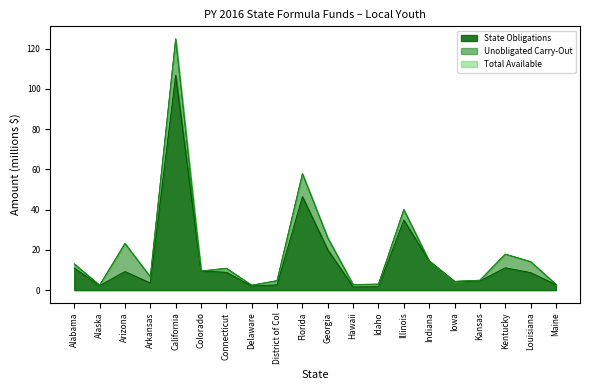

Where is State Obligations nearest to the value 54?

Florida